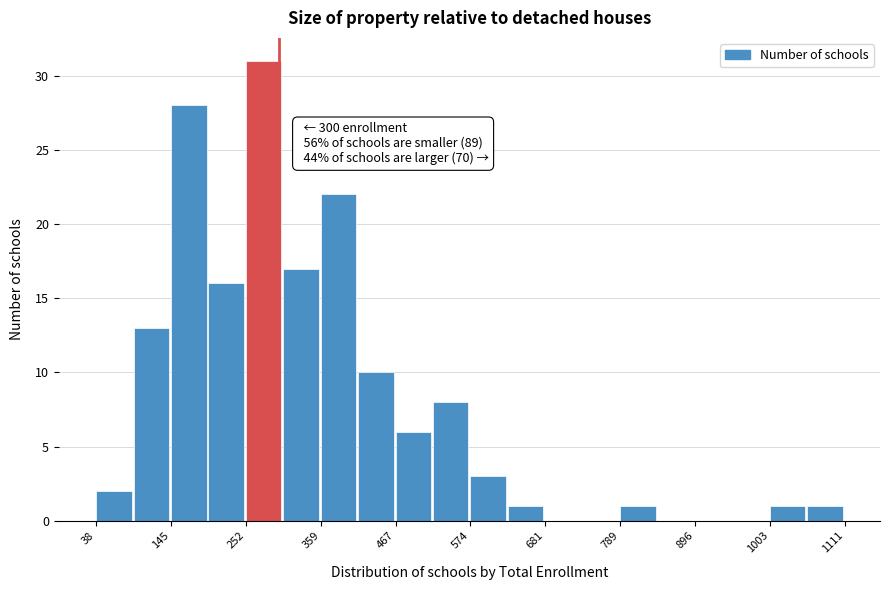

Read against the x-axis, roughly where is the centre of the tallest bar?

280